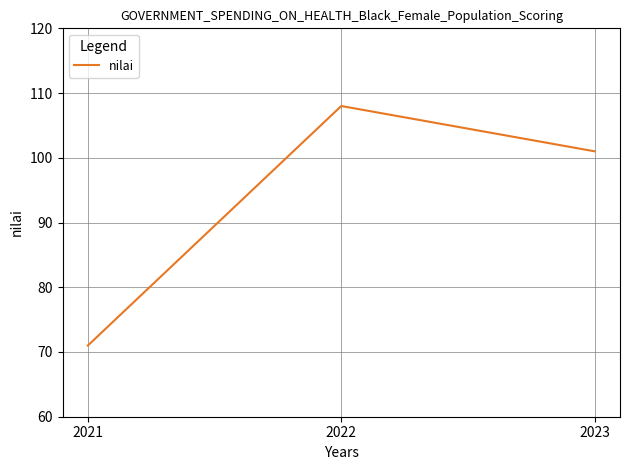

What is the change in value from 2021 to 2022?

+37